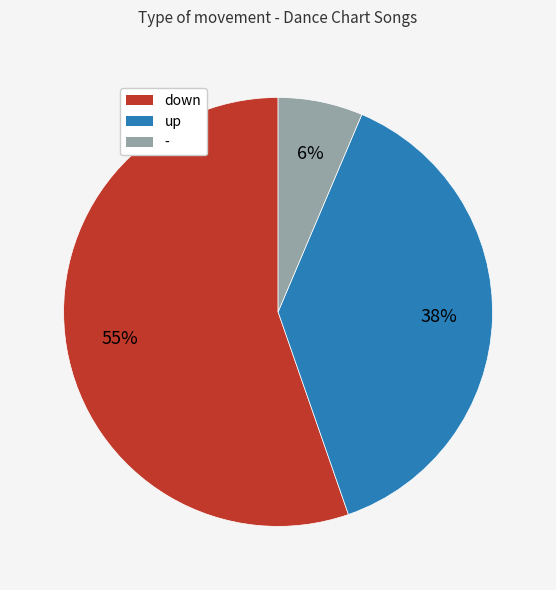

Rank the categories by value from highest to lowest.

down, up, -